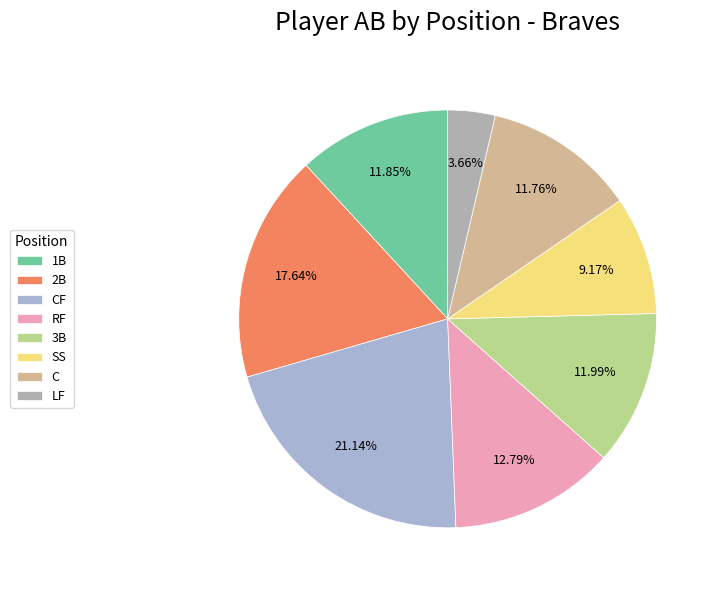

Is there any slice that represents more than half of the pie?

No